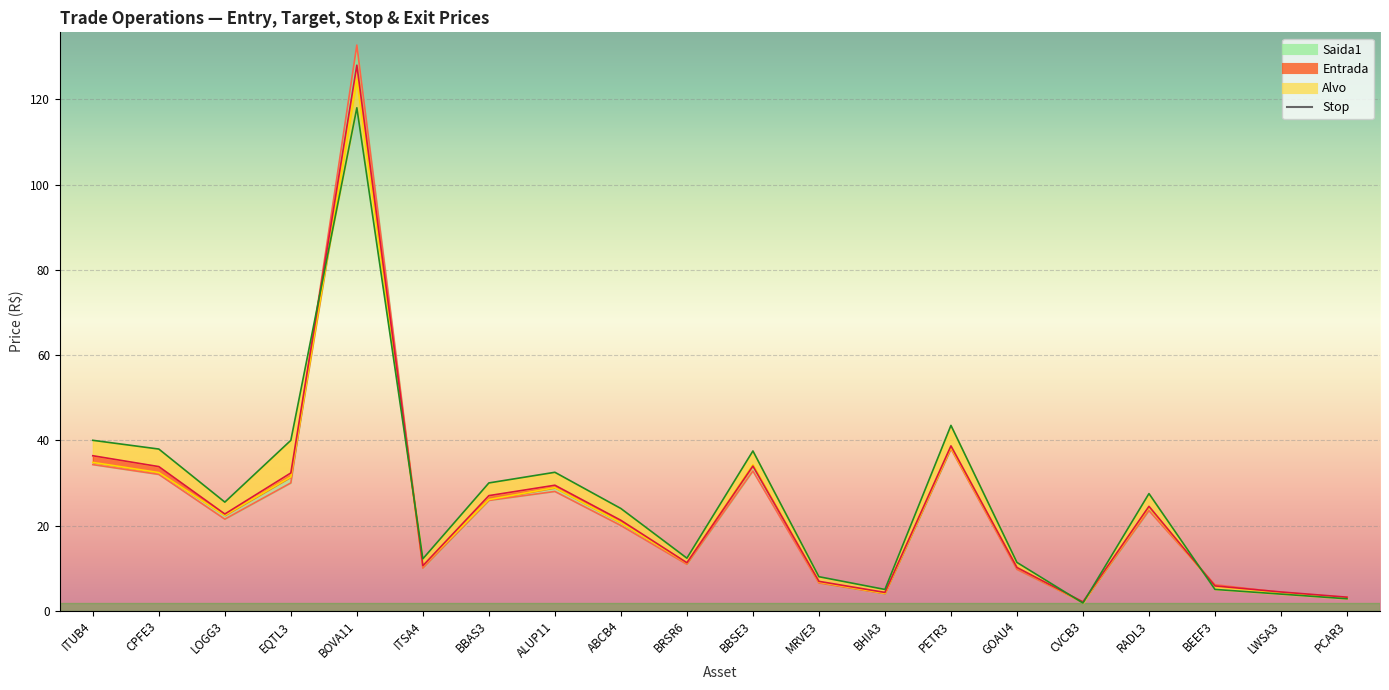

What is the label of the 20th point from the left?

PCAR3